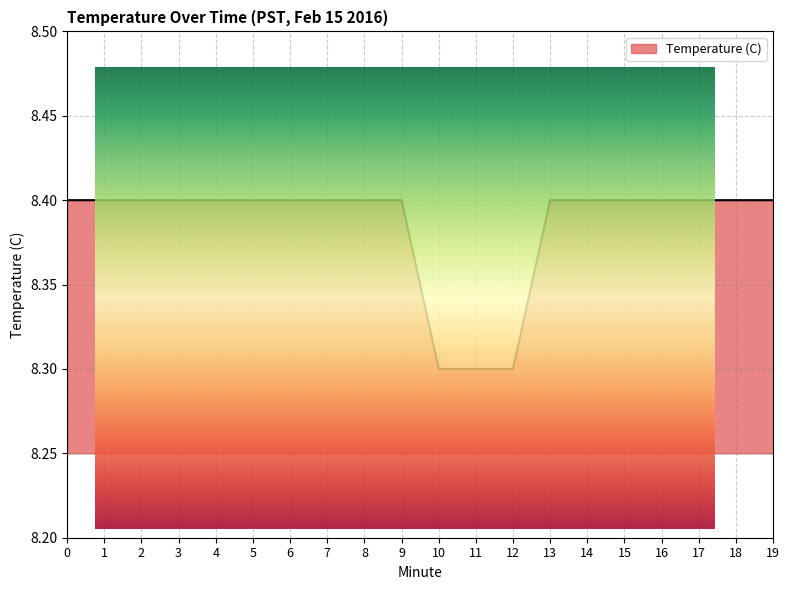

What is the smallest value displayed?

8.3